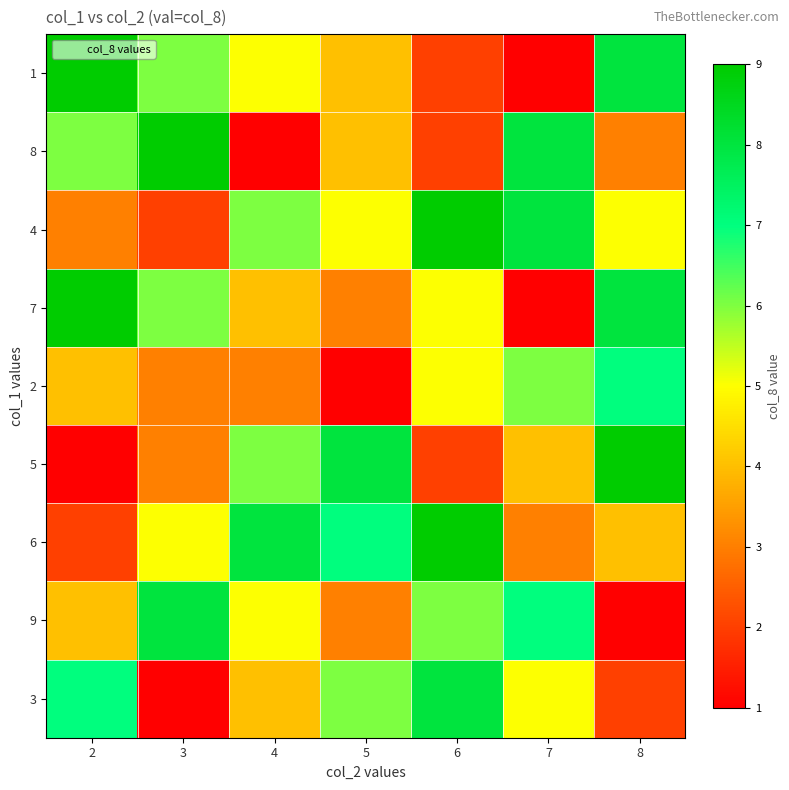

Reading left to right, transcribe all the data shown in this chart.

1: 2=9	3=6	4=5	5=4	6=2	7=1	8=8
8: 2=6	3=9	4=1	5=4	6=2	7=8	8=3
4: 2=3	3=2	4=6	5=5	6=9	7=8	8=5
7: 2=9	3=6	4=4	5=3	6=5	7=1	8=8
2: 2=4	3=3	4=3	5=1	6=5	7=6	8=7
5: 2=1	3=3	4=6	5=8	6=2	7=4	8=9
6: 2=2	3=5	4=8	5=7	6=9	7=3	8=4
9: 2=4	3=8	4=5	5=3	6=6	7=7	8=1
3: 2=7	3=1	4=4	5=6	6=8	7=5	8=2